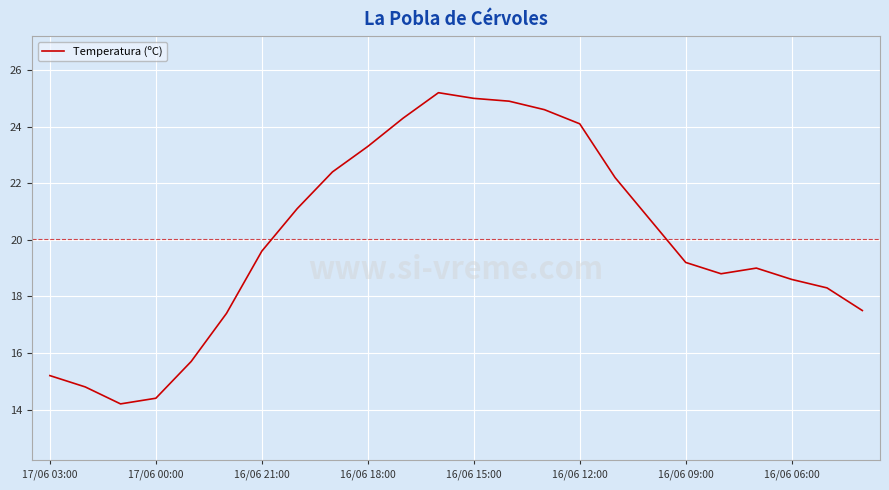

What is the difference between the maximum and minimum values?

11.0